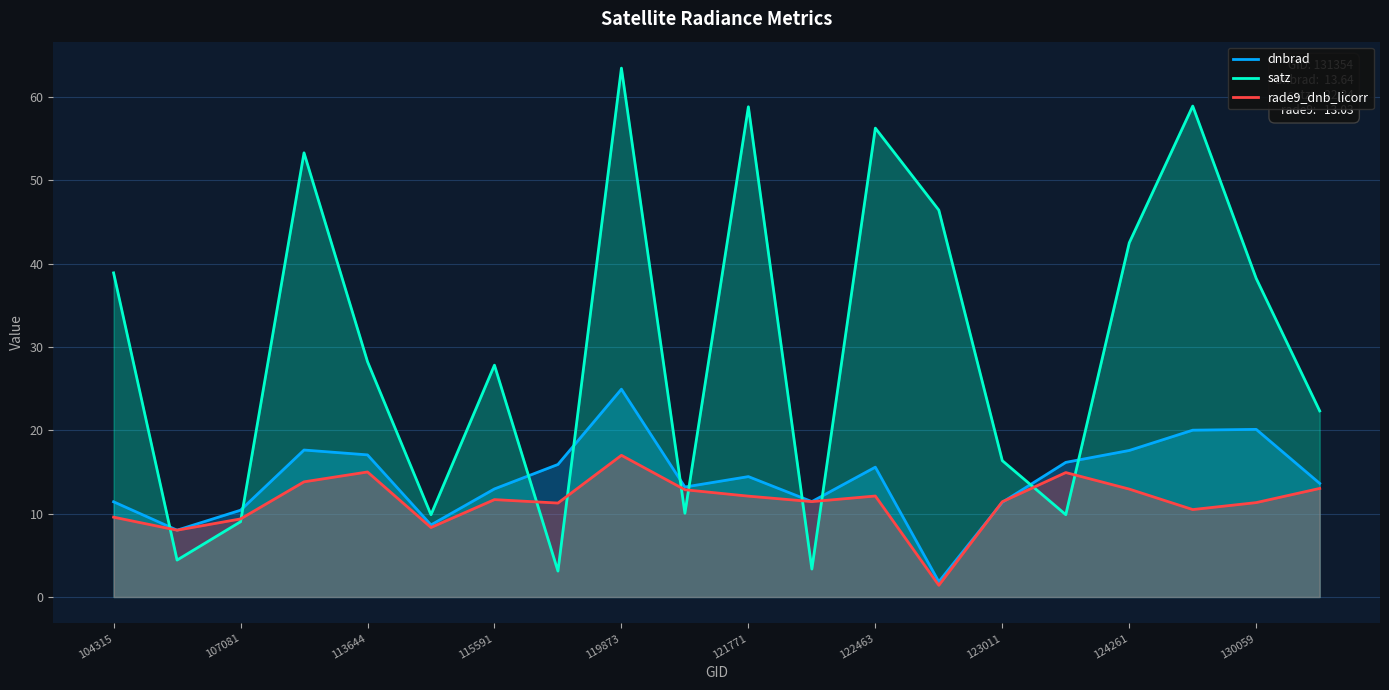

What is the value of the dnbrad point at the 10th from the left?

13.2